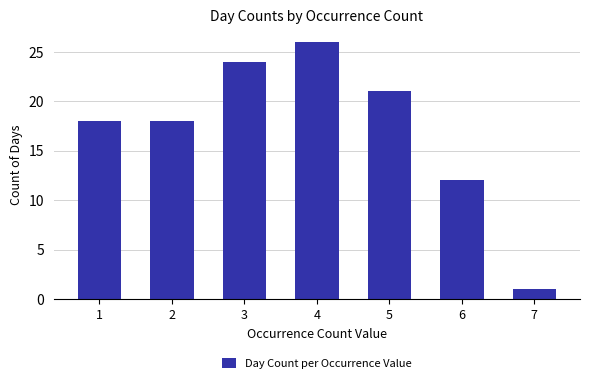

What is the value of the 6th bar from the left?

12